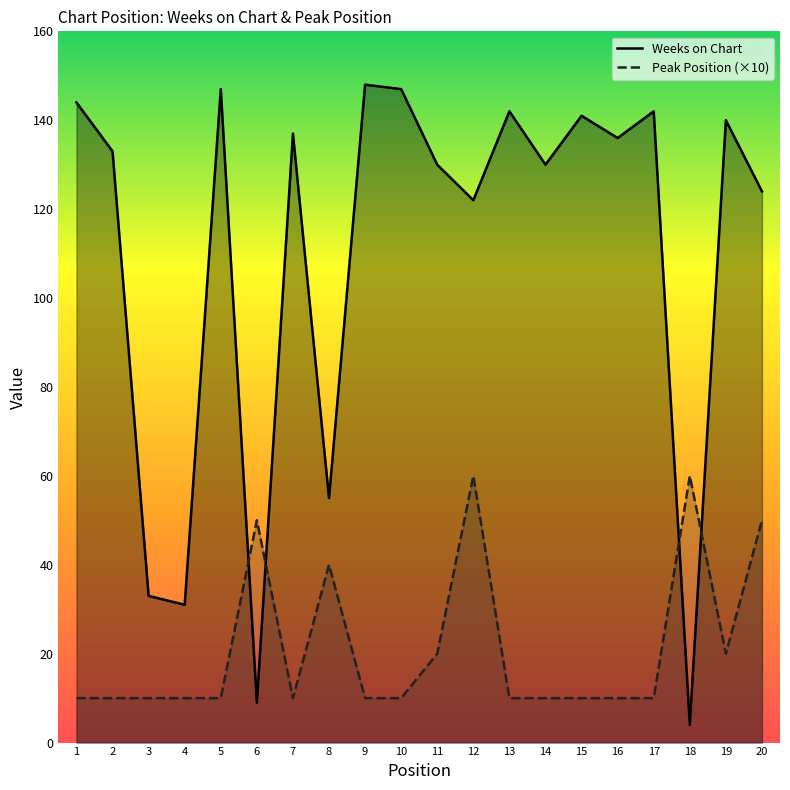

Is the value of Peak Position at 10 greater than the value of Weeks on Chart at 17?

No